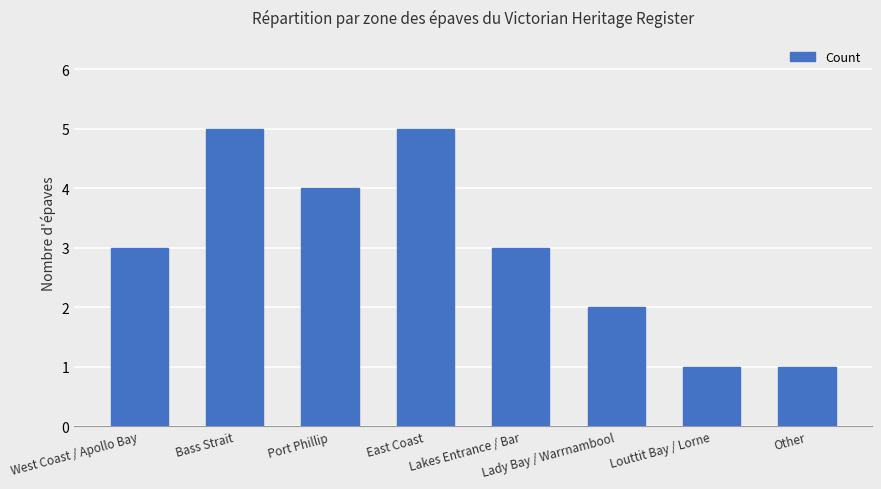

What value does the data have at East Coast?

5